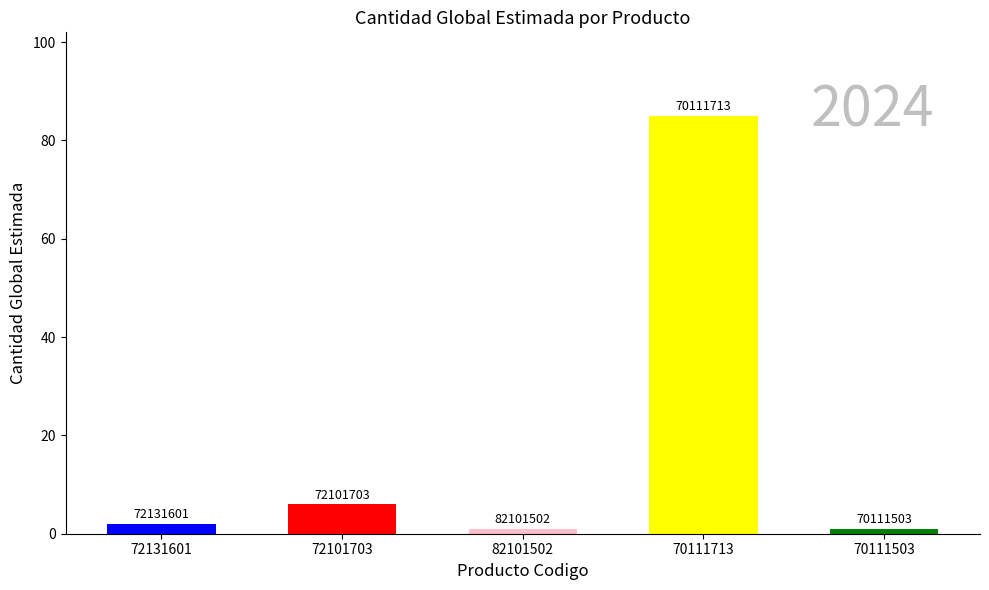

List the labels in order of value, largest first.

70111713, 72101703, 72131601, 82101502, 70111503